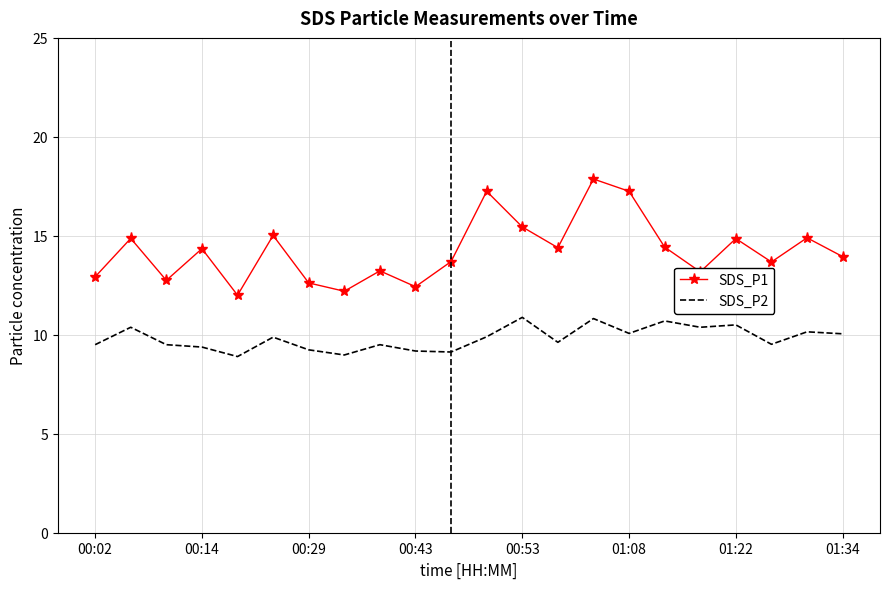

List the series in order of their peak value, lowest first.

SDS_P2, SDS_P1